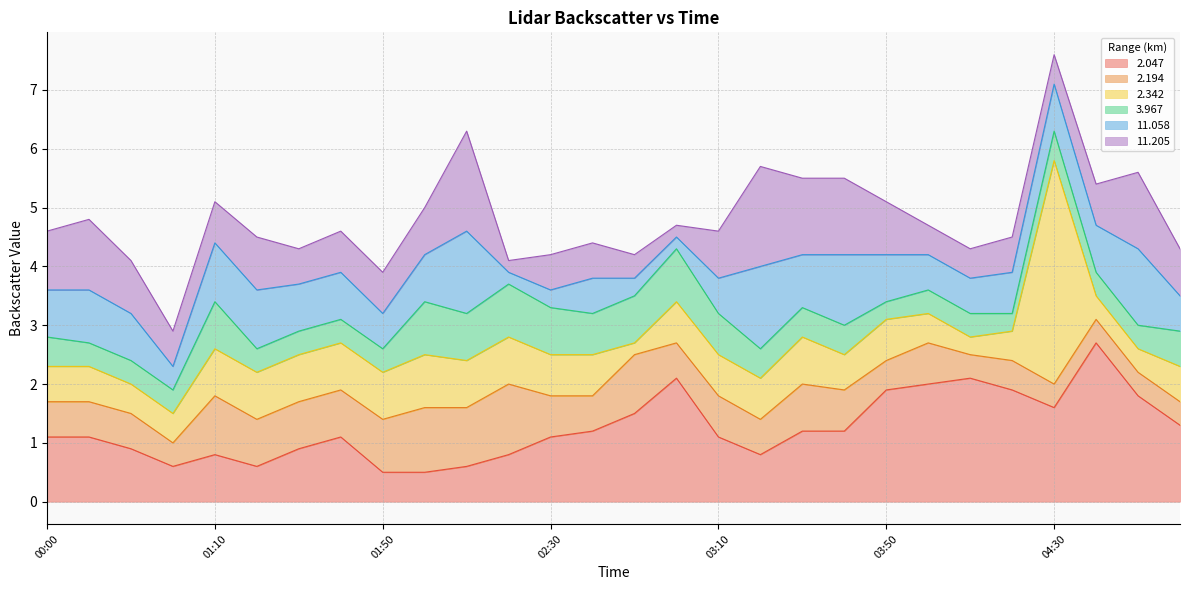

How many times do   2.047 and  11.205 cross each other?

7